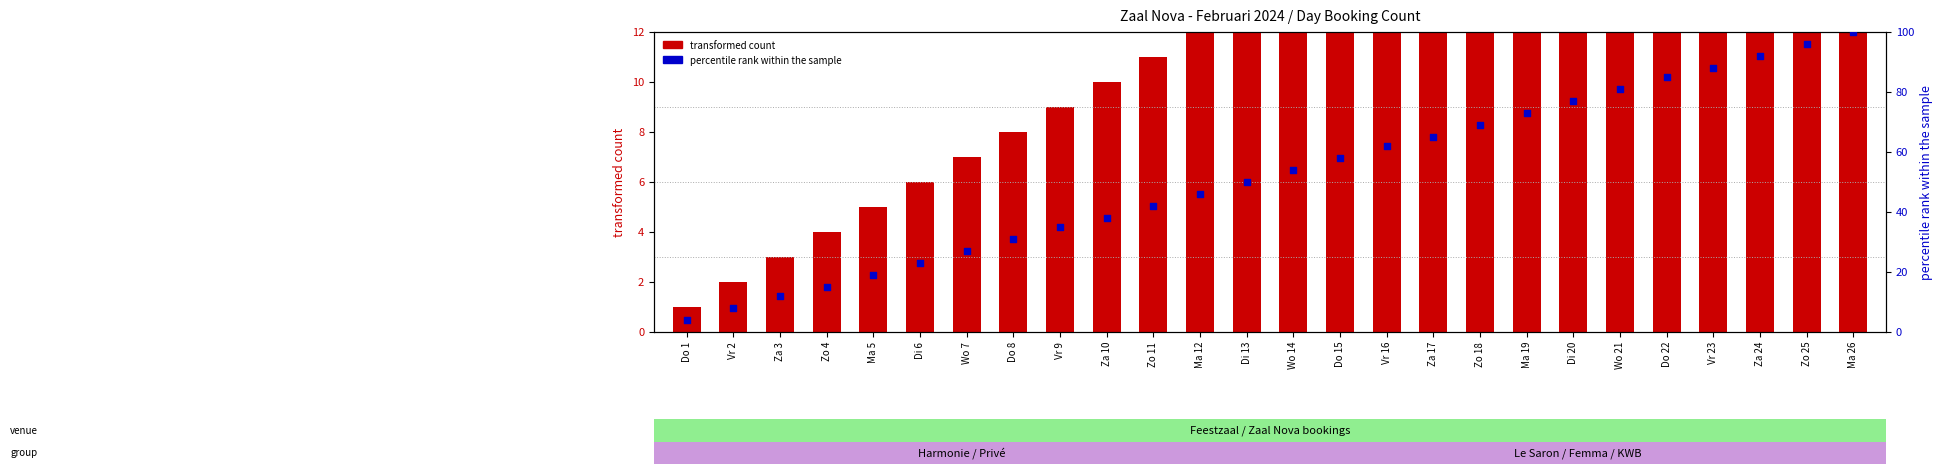

What is the total value across all series at Do 15?

73